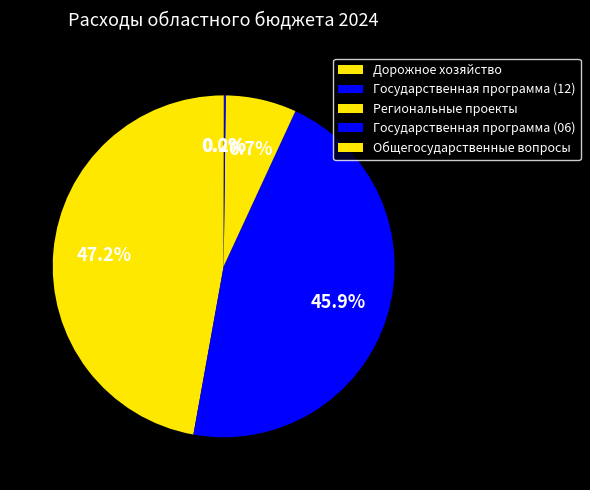

Does any single category account for the majority?

No